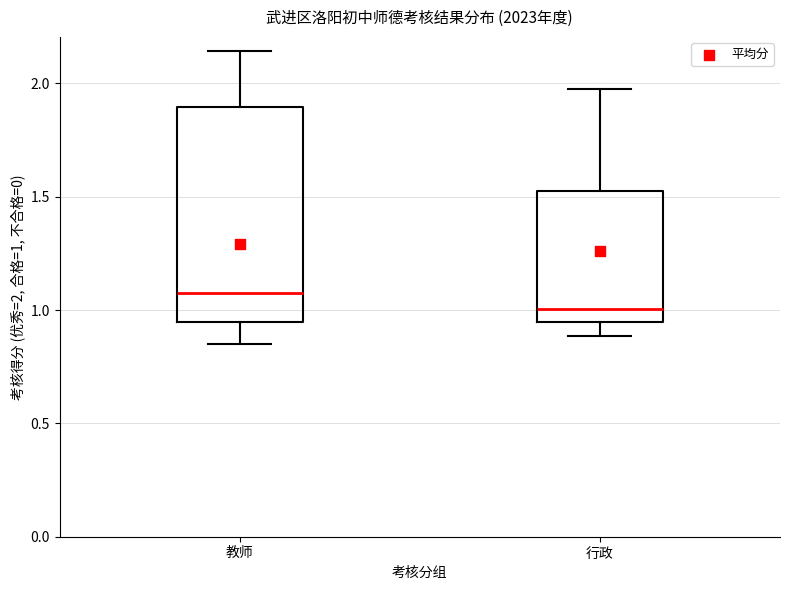

Reading left to right, transcribe this box plot: for each box, give where its median line is, the range the box spans, and where its two whiskers end, as read against the y-axis. The values are not printed on the chart, so give them approximately, as read against the axis.

教师: median 1.10, box 0.95 to 1.90, whiskers 0.85 to 2.15
行政: median 1.00, box 0.95 to 1.50, whiskers 0.90 to 2.00